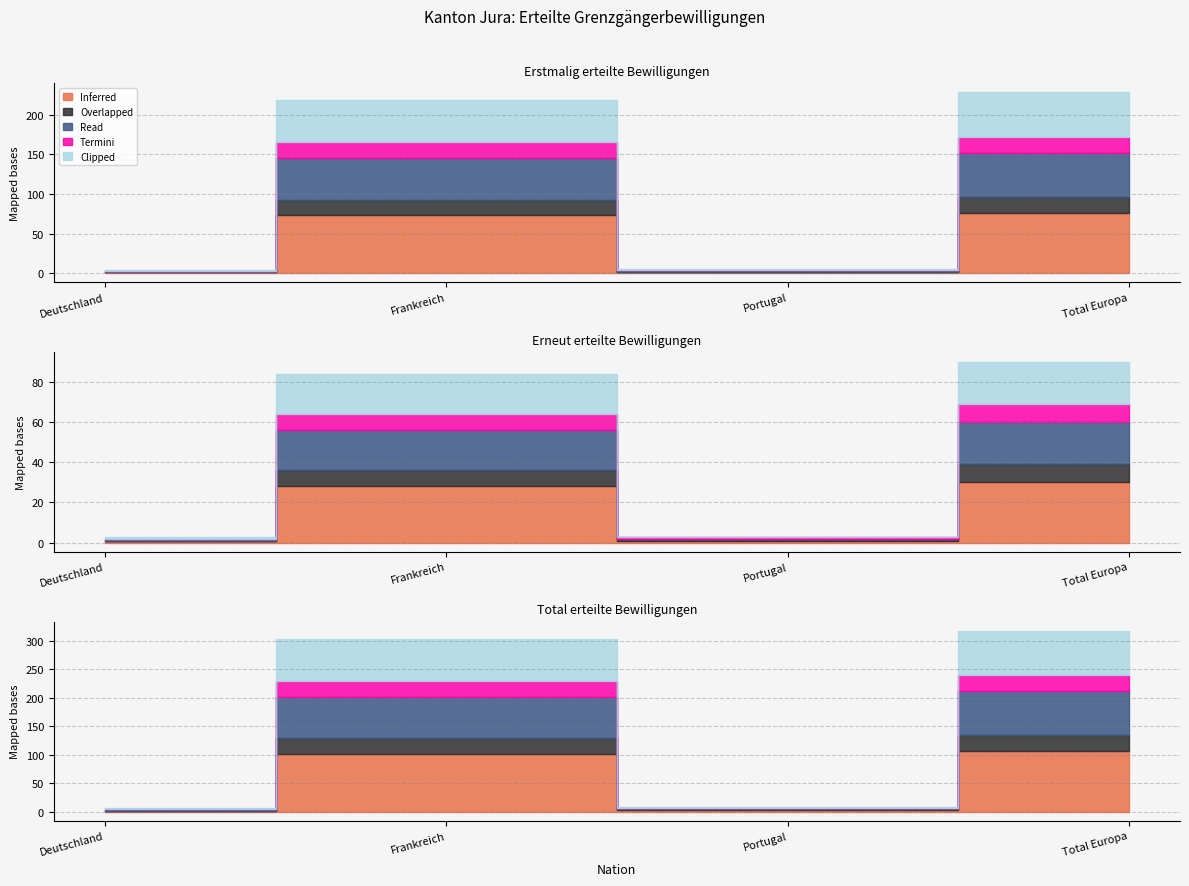

List the labels in order of Termini value, largest first.

Frankreich, Total Europa, Deutschland, Portugal